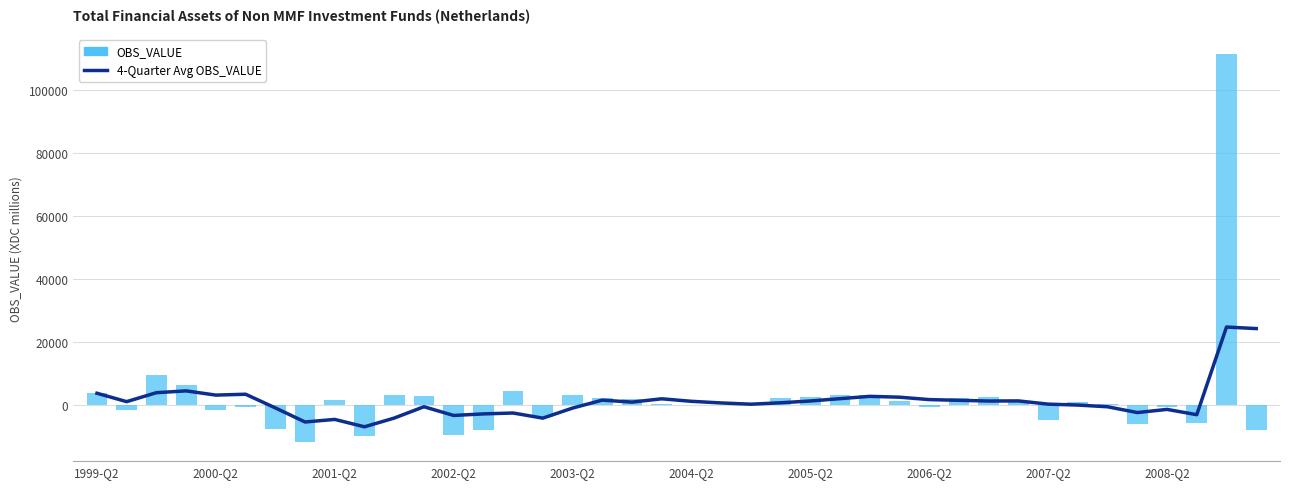

What is the average value of the 4-Quarter Avg OBS_VALUE series?

1234.9